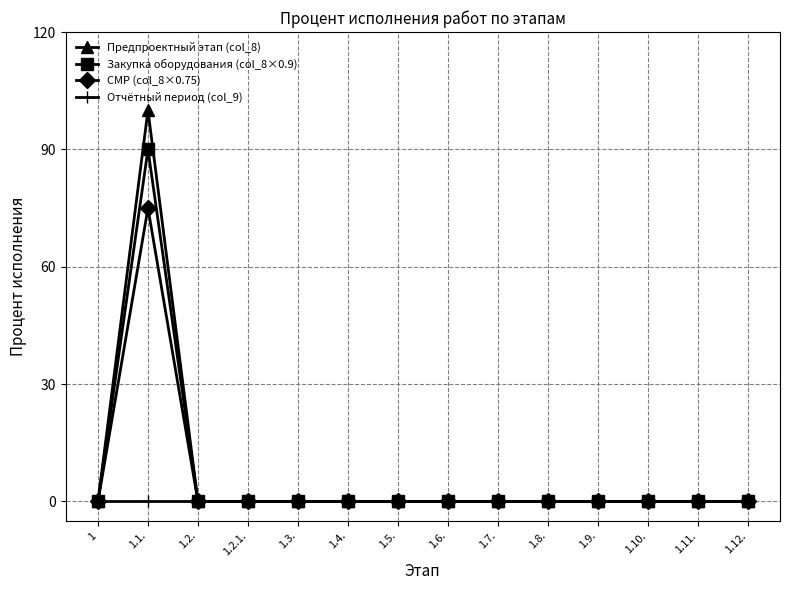

Which series has the widest spread of values?

Предпроектный этап (col_8)